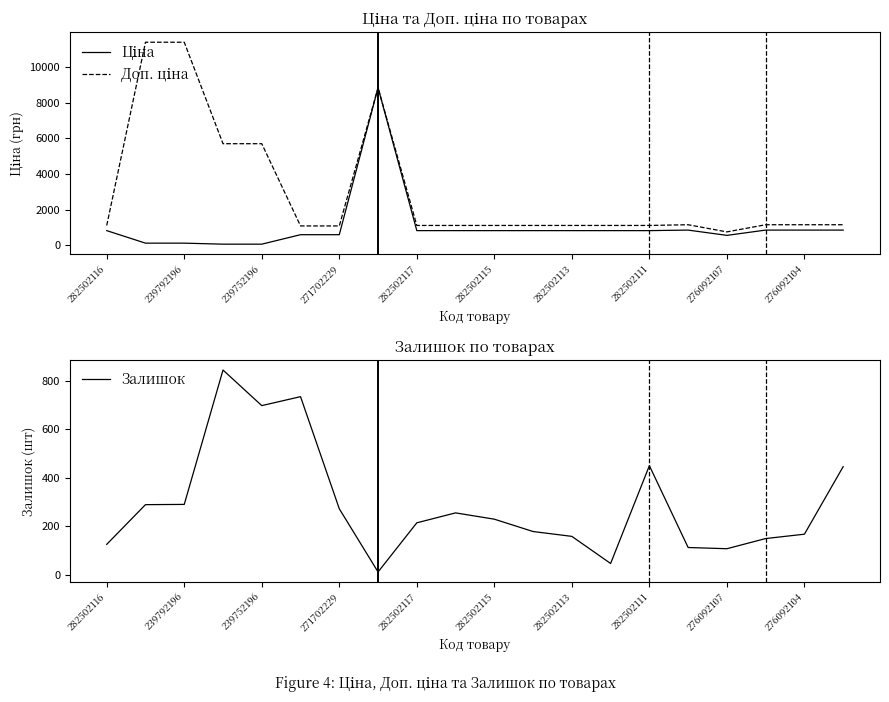

True or false: Доп. ціна has more than 2 points higher than both neighbors.

False